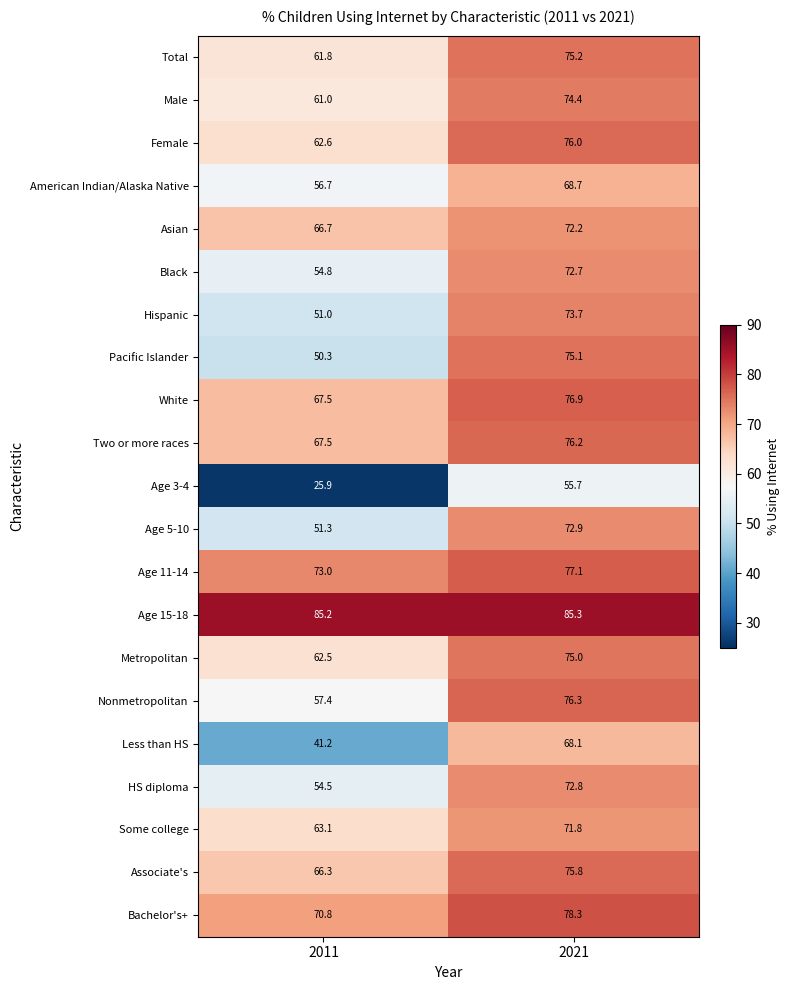

Which category has the lowest value across all series?

2011